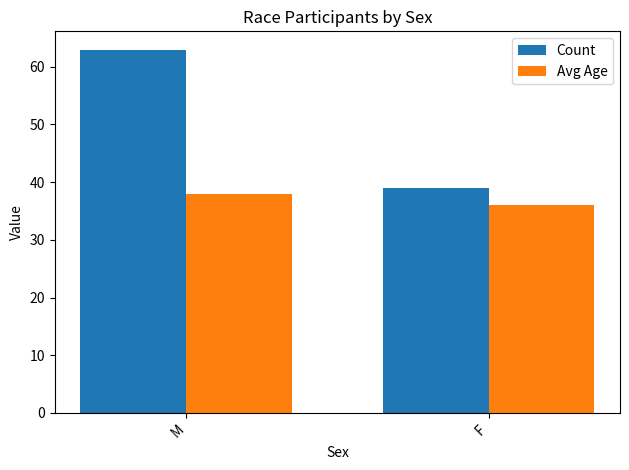

Is the value of Count at M greater than the value of Avg Age at M?

Yes